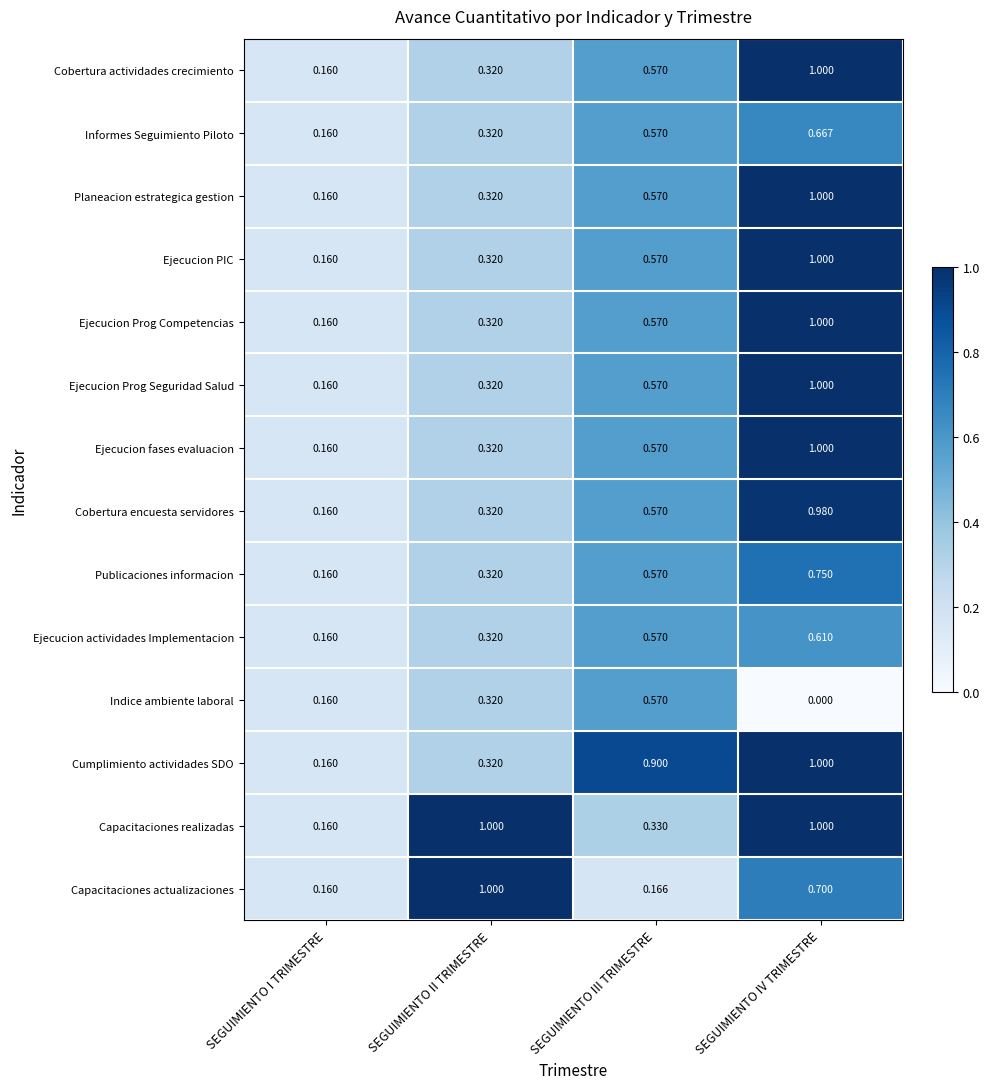

Which series has the largest total across all categories?

Capacitaciones realizadas